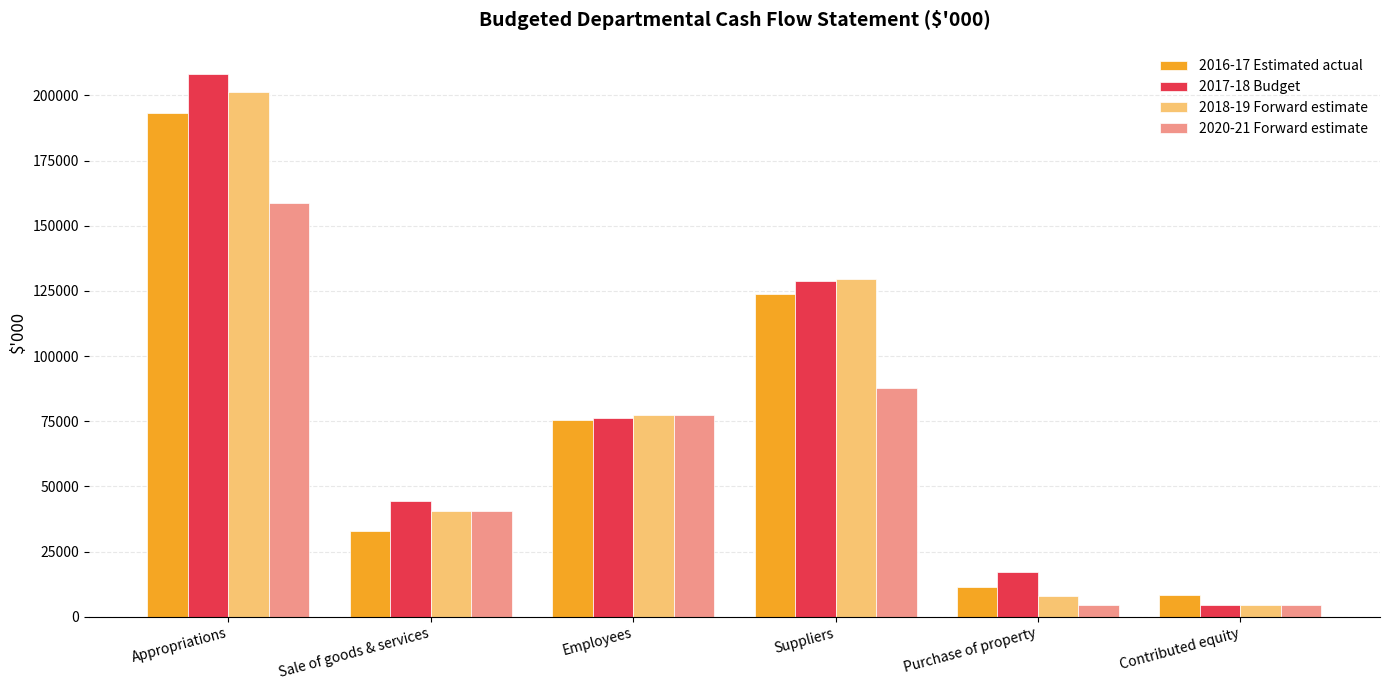

The value of 2020-21 Forward estimate at Sale of goods & services is 55661. True or false?

False